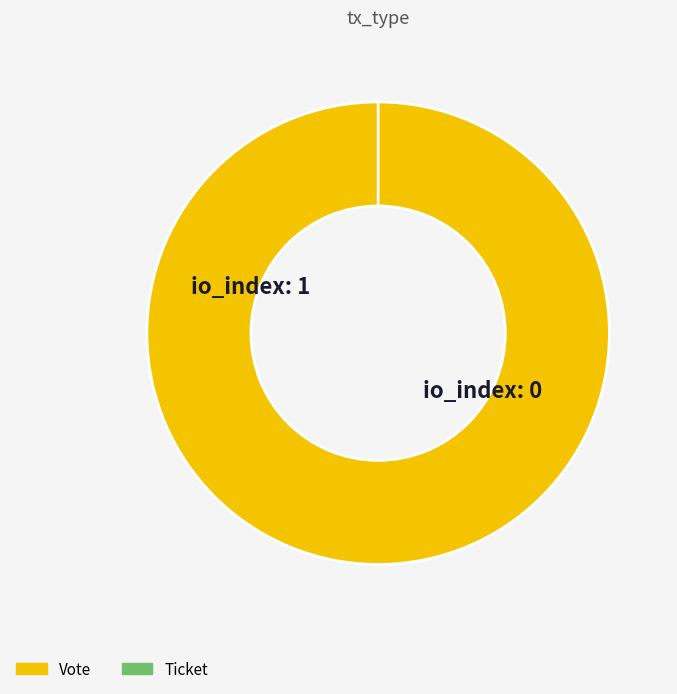

Does Vote account for over 50% of the chart?

Yes